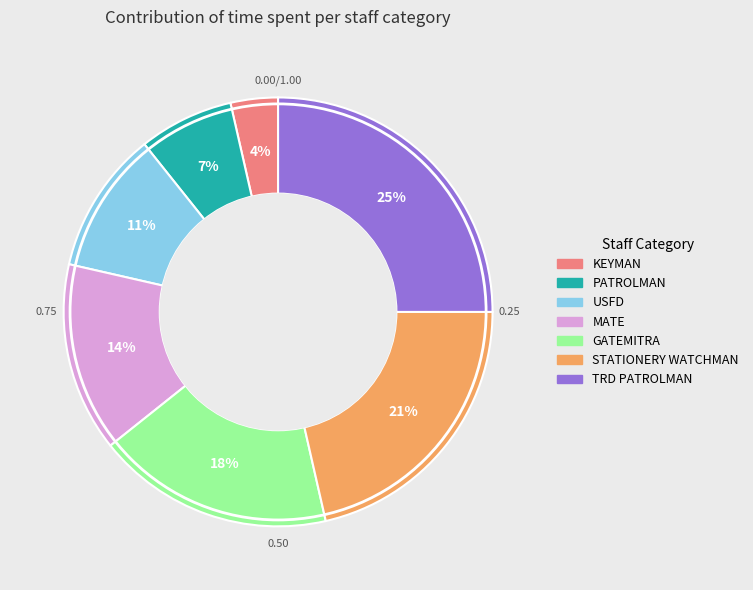

Combined, do STATIONERY WATCHMAN and KEYMAN account for over 50%?

No